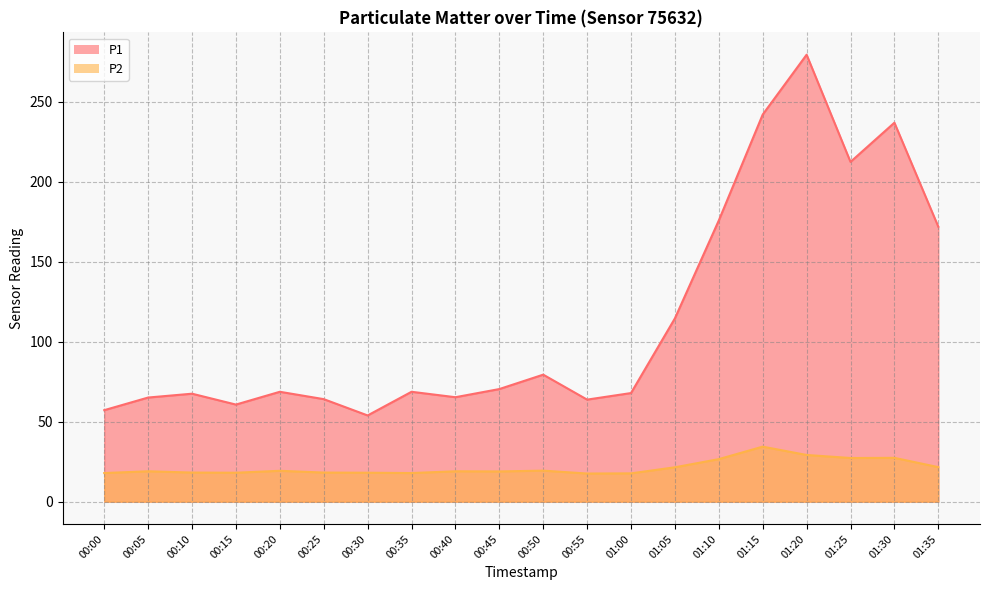

What is the difference between the maximum and minimum values in the P2 series?

16.8